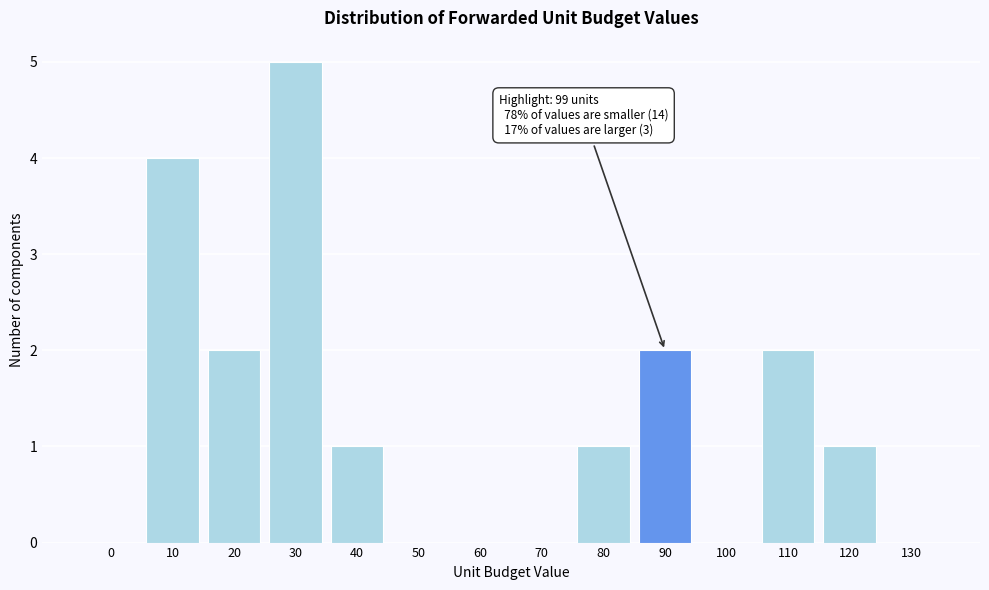

Reading left to right, list all the values displayed in this chart.

0=0	10=4	20=2	30=5	40=1	50=0	60=0	70=0	80=1	90=2	100=0	110=2	120=1	130=0